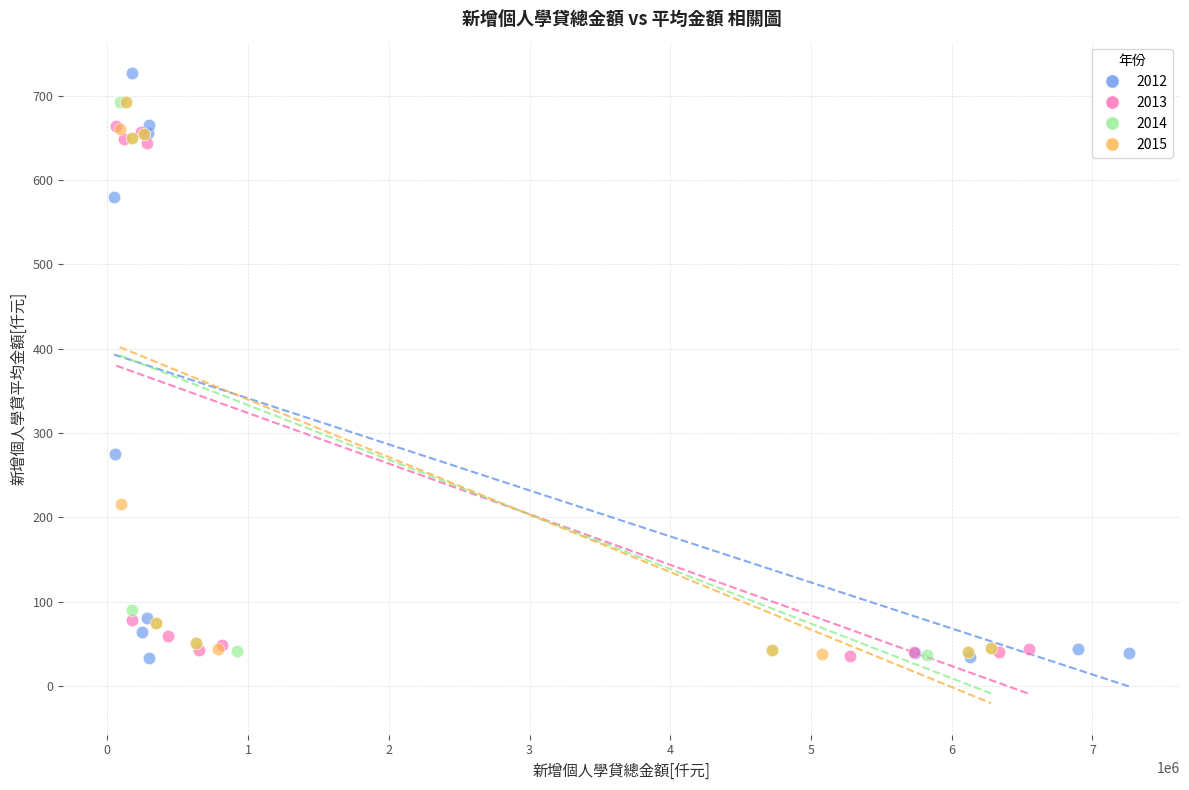

Which series contains the highest Y value?

2012